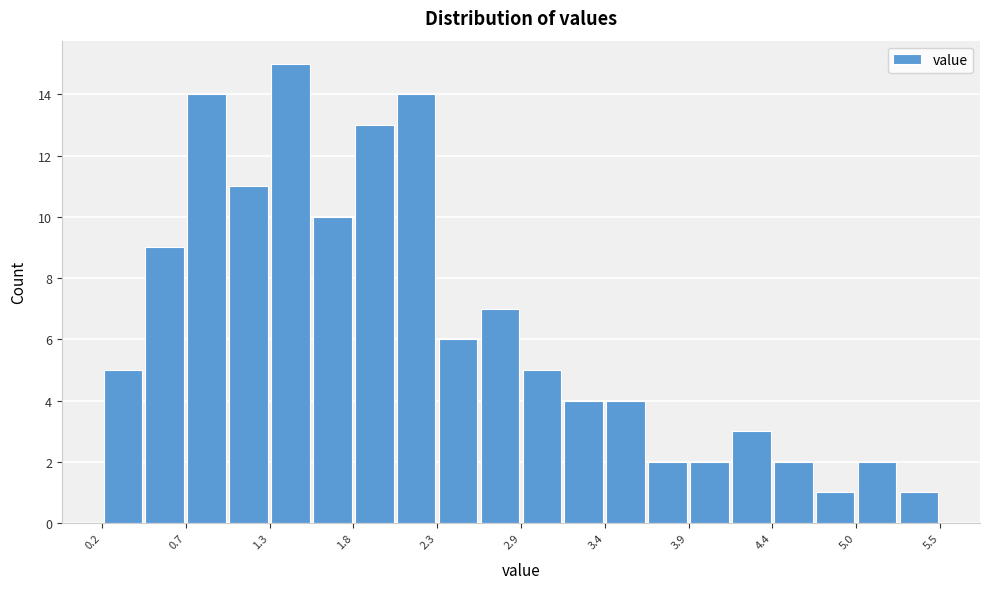

Around what value on the x-axis is the tallest bar? Give the approximate position of its centre, as read against the axis.

1.4